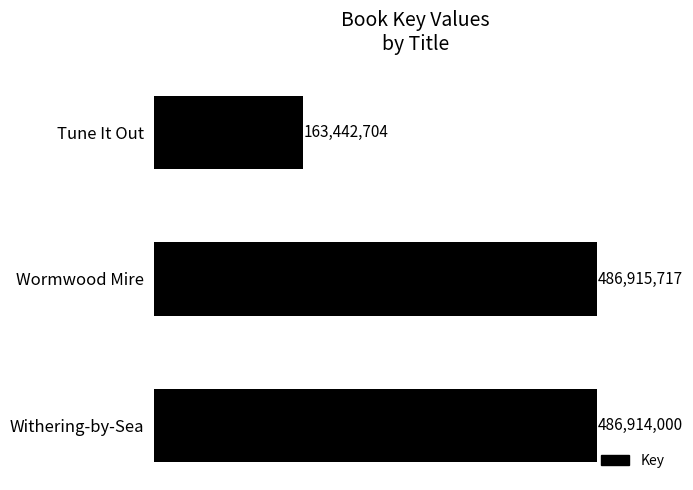

Approximately how many times larger is the value at Wormwood Mire compared to Tune It Out?

3.0